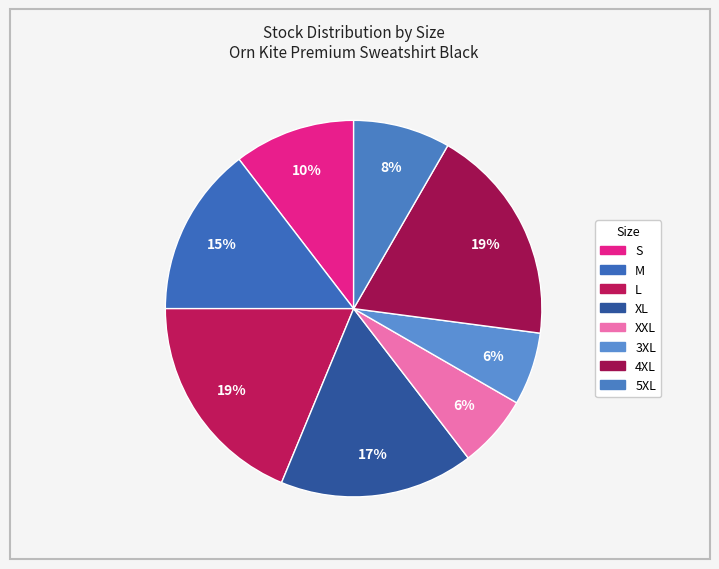

Is XXL the majority of the pie?

No